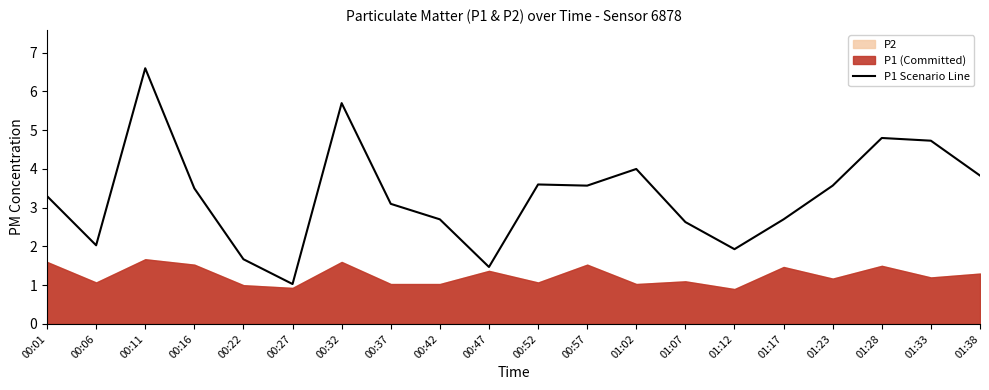

At which category does the chart reach its minimum across all series?

00:27